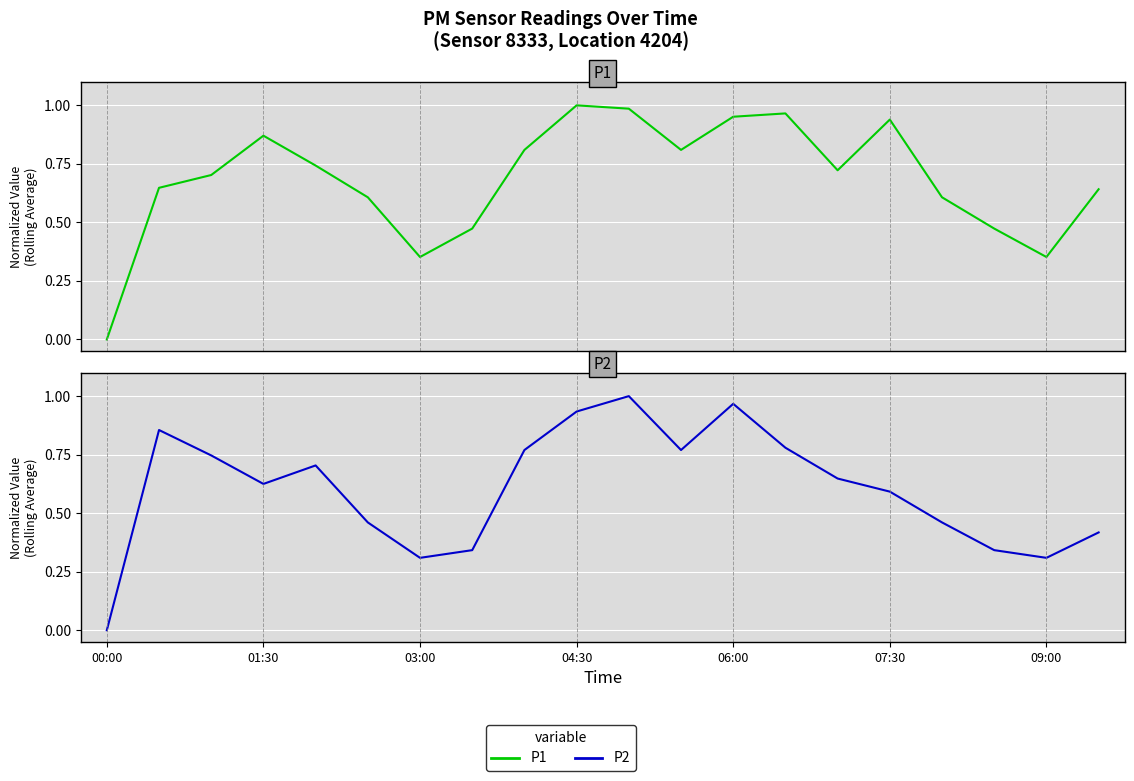

What is the highest value of the P2 series?

1.0